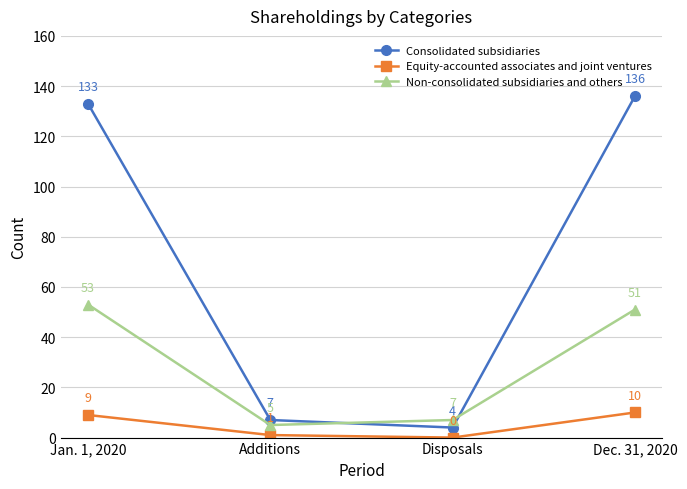

What is the label of the 2nd point from the right?

Disposals